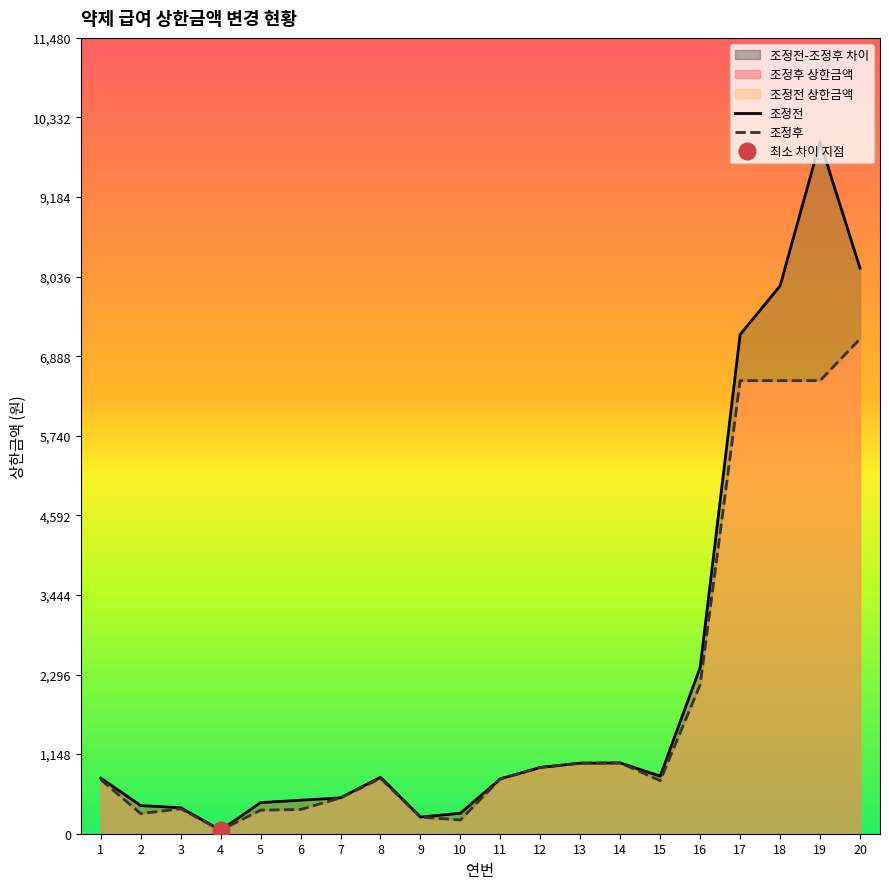

In 조정후, how many points are higher than both neighbors (excluding endpoints)?

3